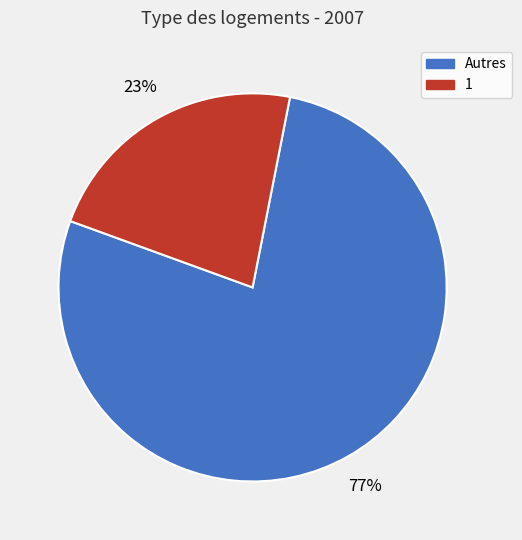

Count the number of slices in the pie.

2